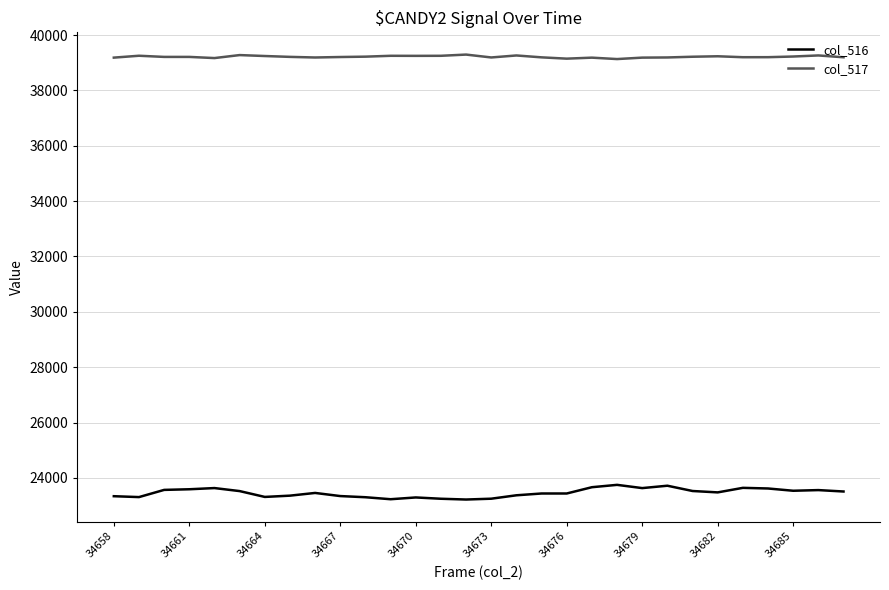

At how many categories does at least one series exceed 25355?

30